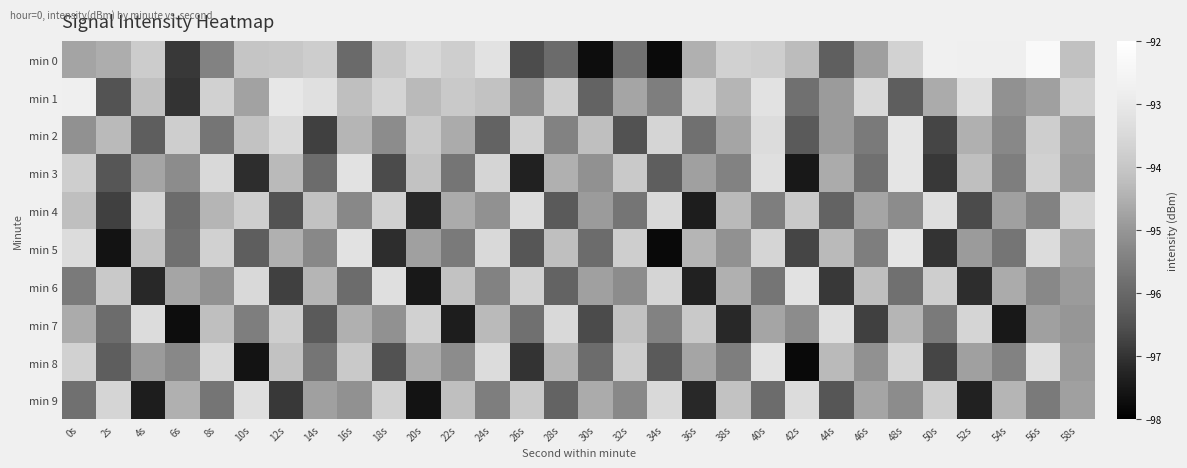

Which series has the widest spread of values?

min 0